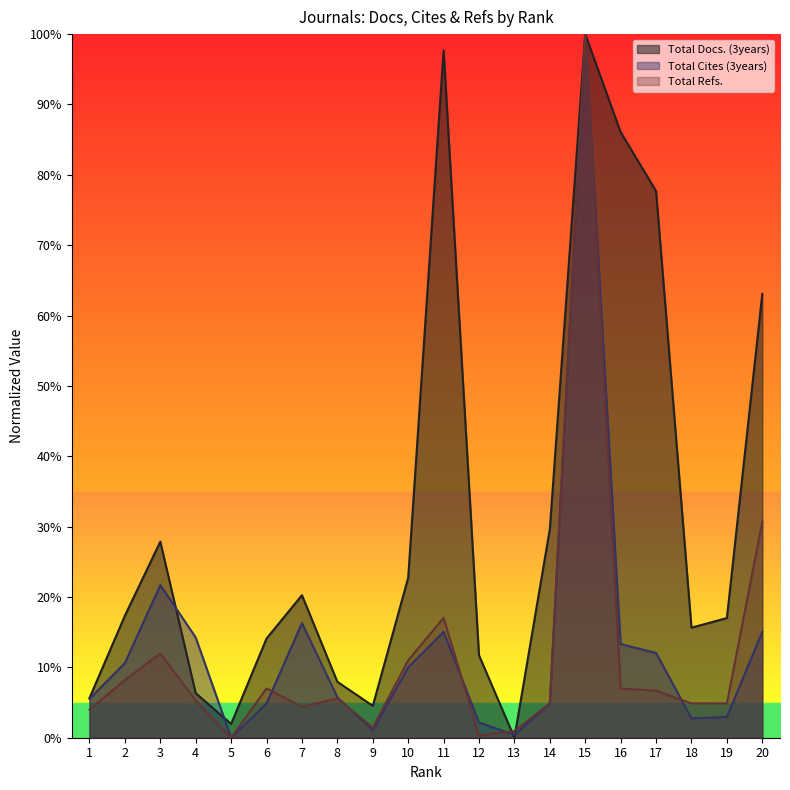

How many intersections are there between Total Refs. and Total Cites (3years)?

5